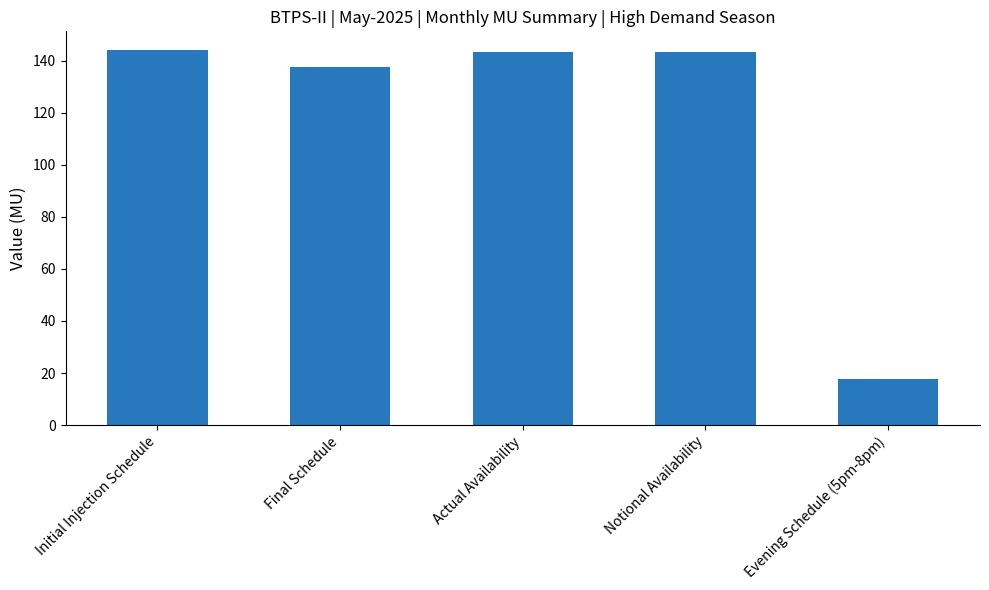

What is the minimum value shown in the chart?

17.5